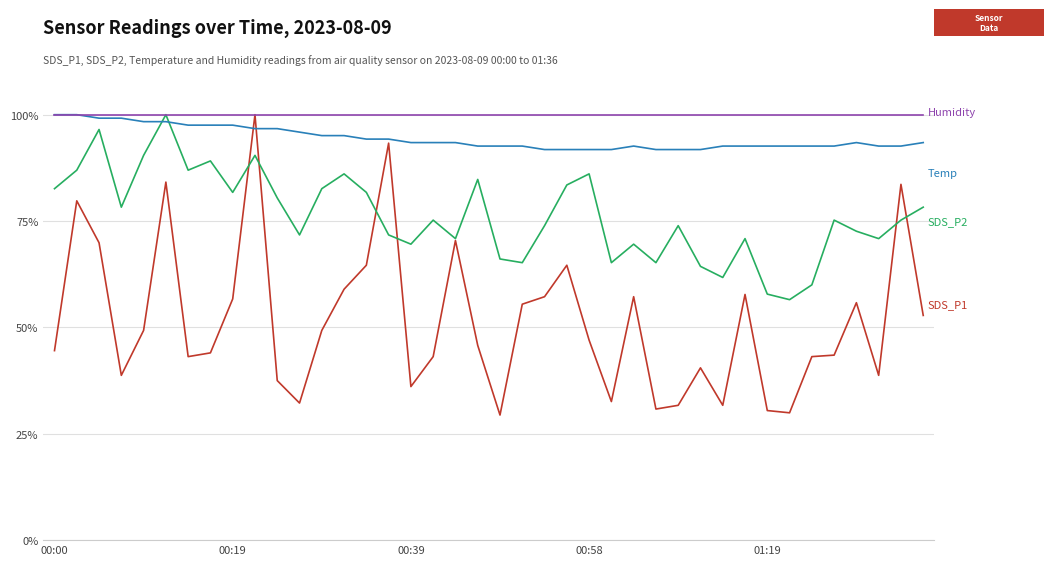

Count the number of data series in this chart.

4